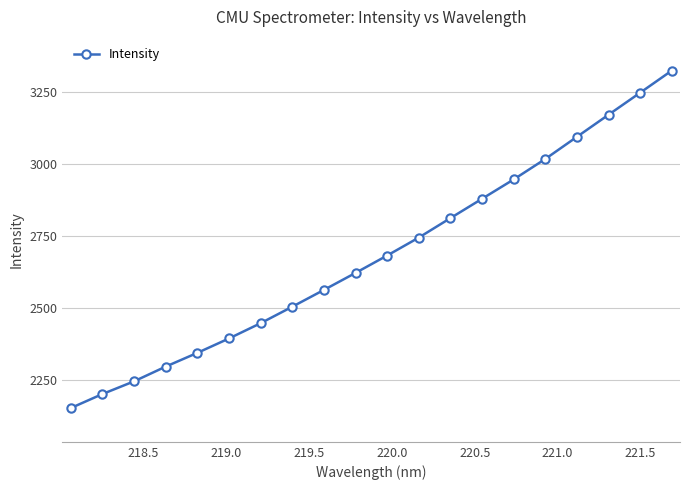

What is the maximum value shown in the chart?

3325.5